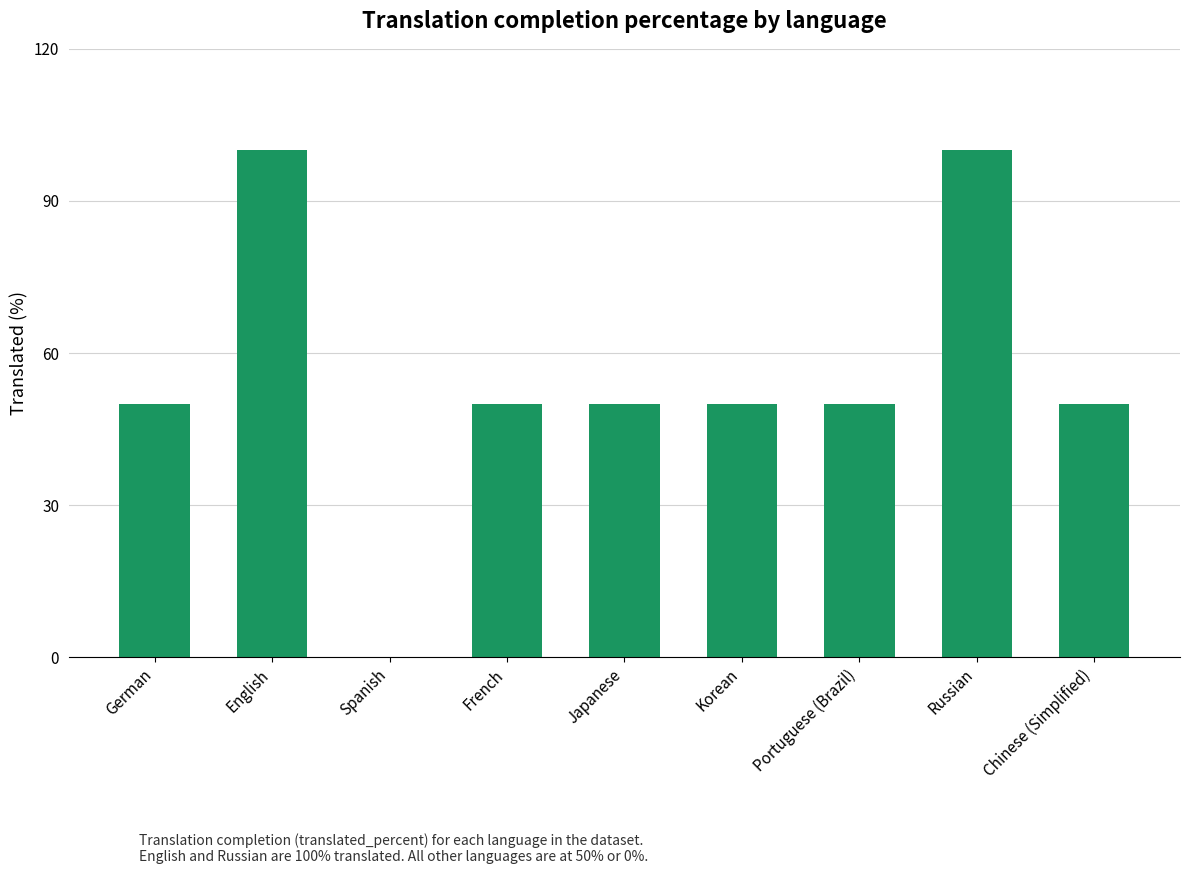

True or false: the data shows 86 at French.

False